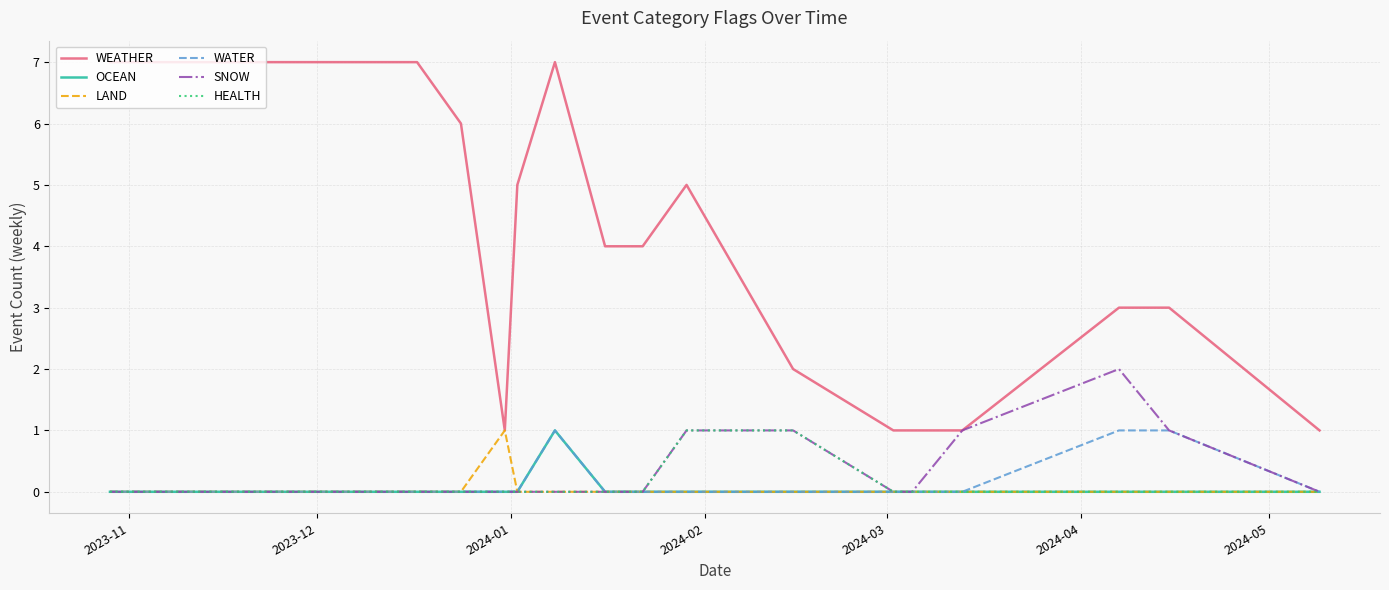

True or false: WEATHER and OCEAN intersect in this chart.

False